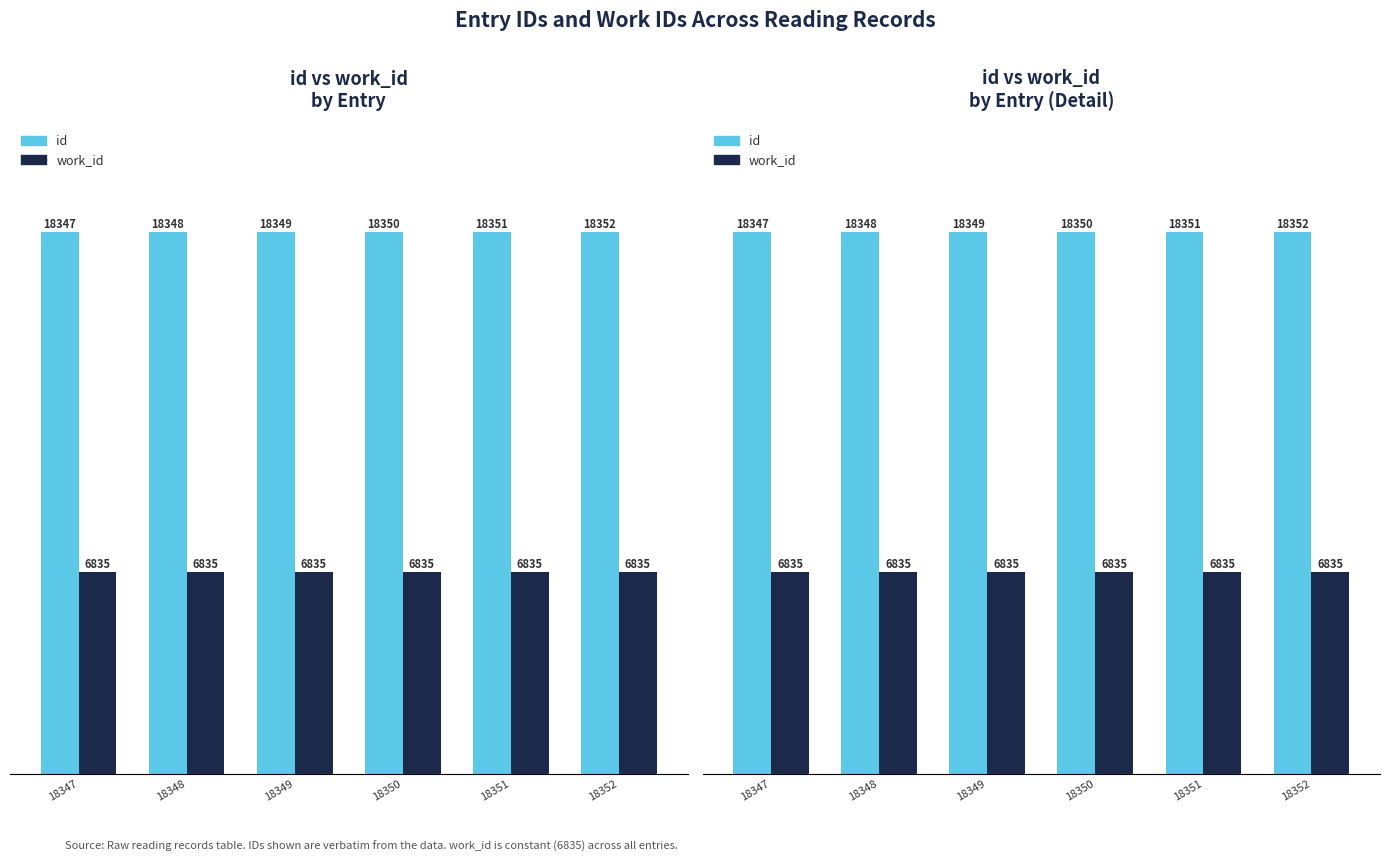

True or false: work_id has a value of 6835 at 18350.

True